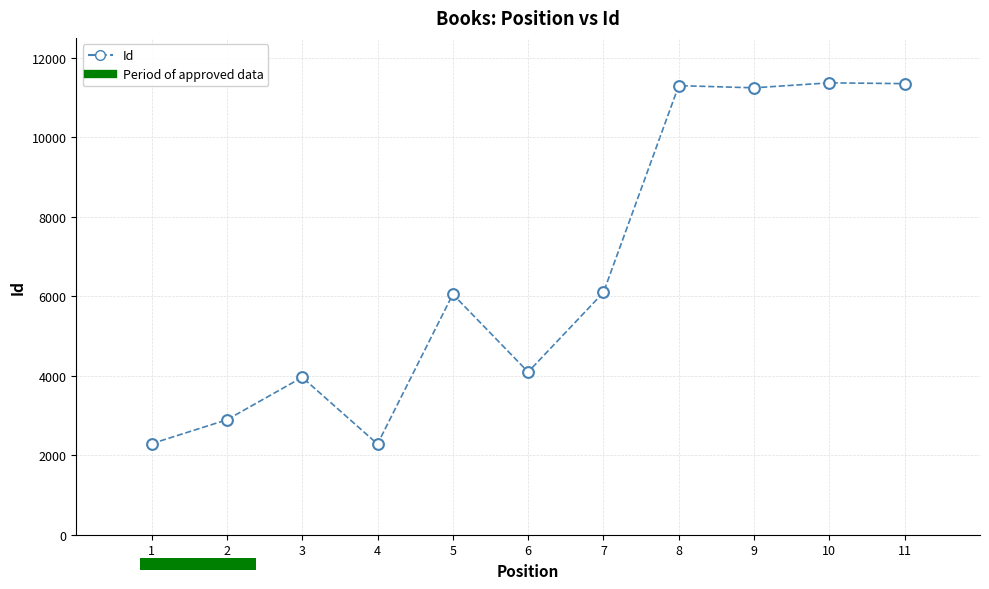

What is the average Y value?

6629